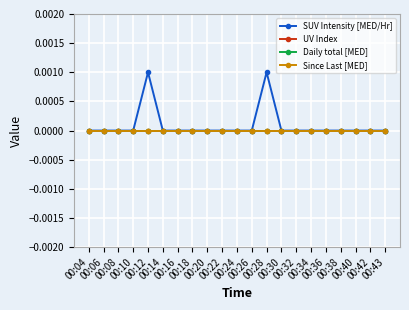

True or false: Since Last [MED] has more than 2 points higher than both neighbors.

False